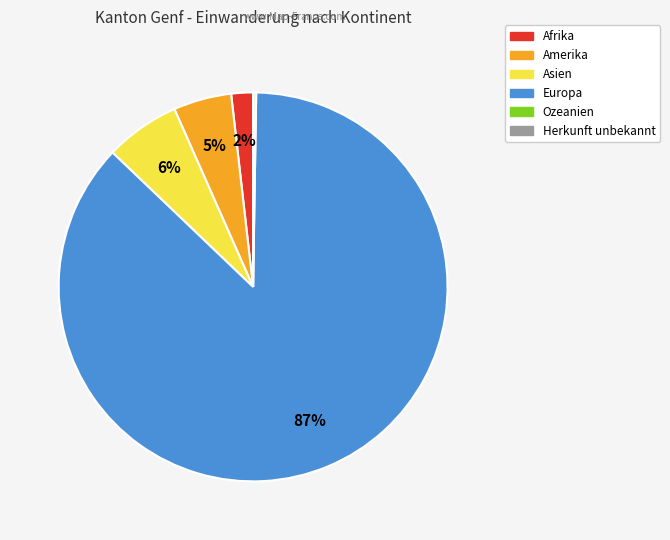

To the nearest percent, what portion does Amerika represent?

5%